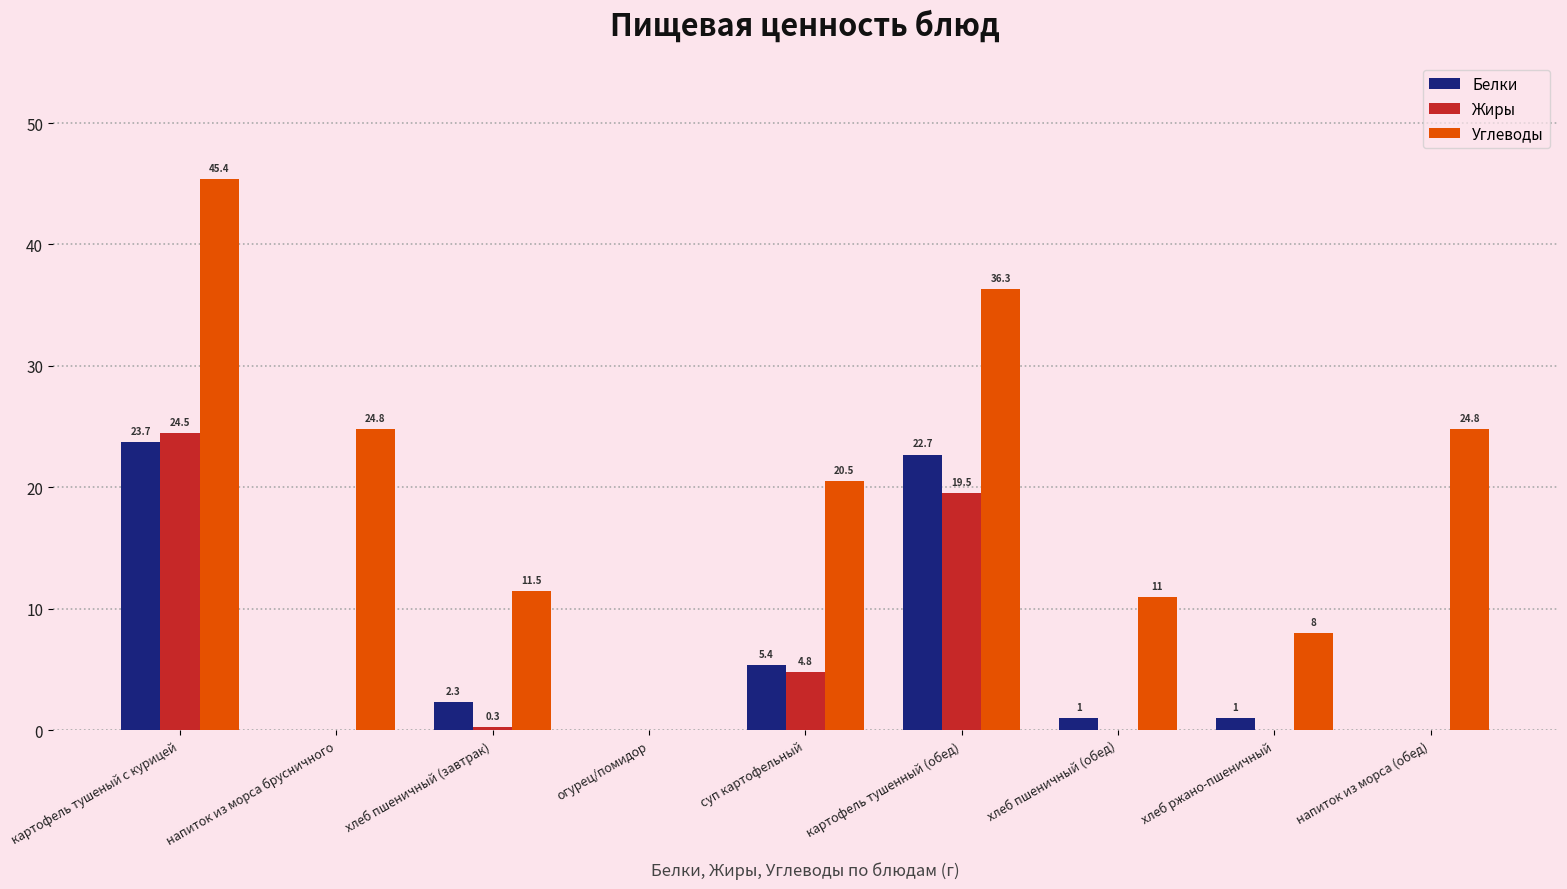

Where is Углеводы nearest to the value 22?

суп картофельный